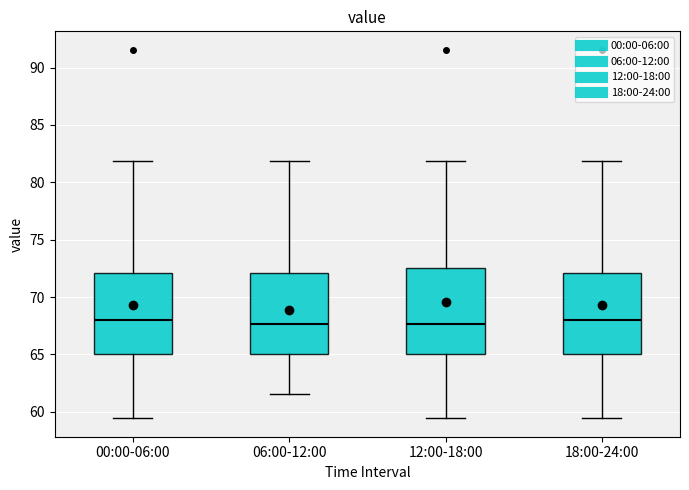

Reading left to right, transcribe this box plot: for each box, give where its median line is, the range the box spans, and where its two whiskers end, as read against the y-axis. The values are not printed on the chart, so give them approximately, as read against the axis.

00:00-06:00: median 68.0, box 65.0 to 72.0, whiskers 59.5 to 82.0
06:00-12:00: median 67.5, box 65.0 to 72.0, whiskers 61.5 to 82.0
12:00-18:00: median 67.5, box 65.0 to 72.5, whiskers 59.5 to 82.0
18:00-24:00: median 68.0, box 65.0 to 72.0, whiskers 59.5 to 82.0